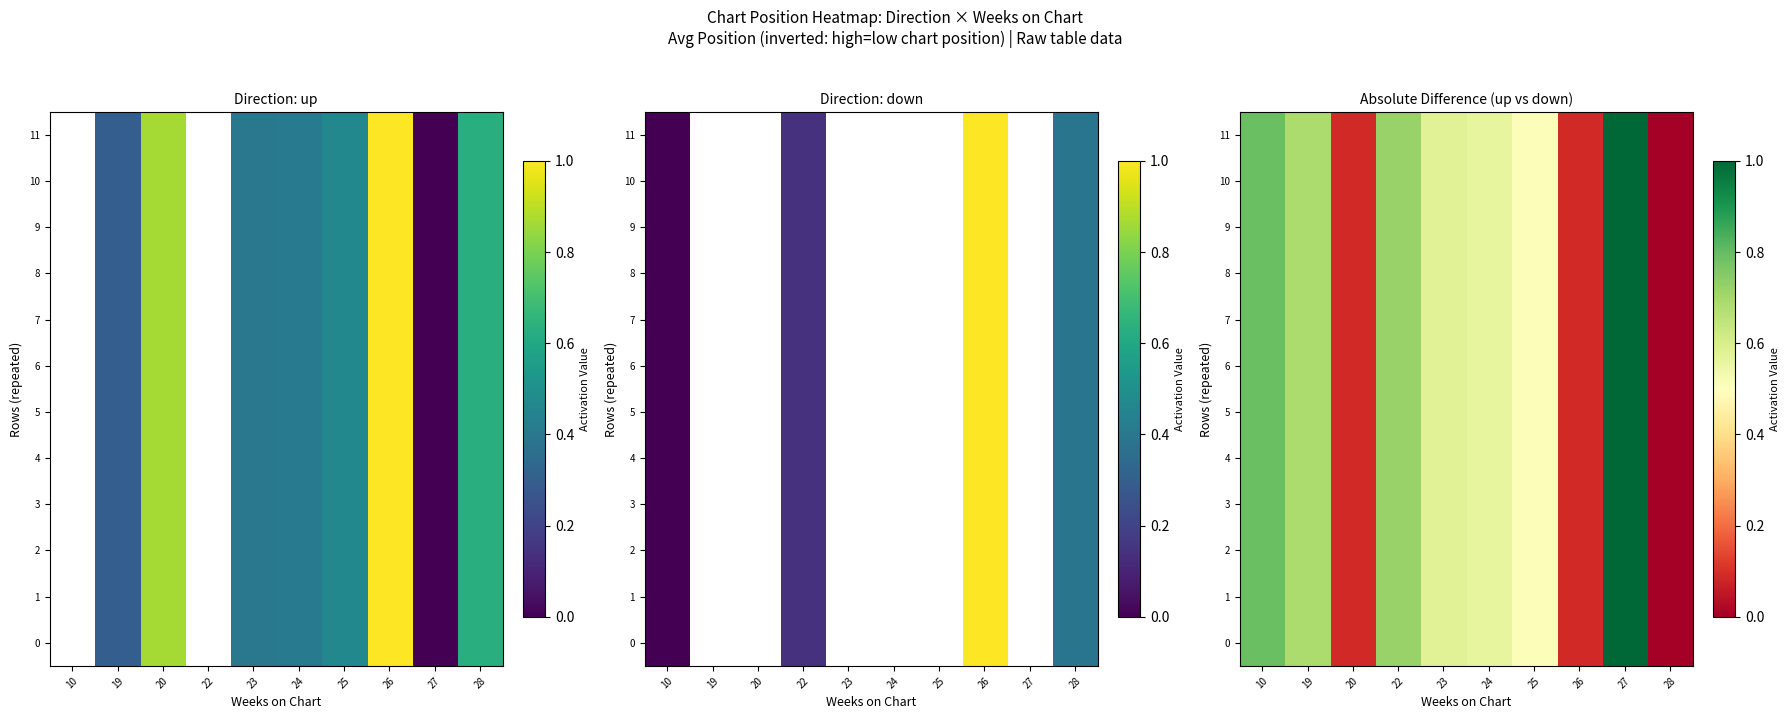

At how many categories does at least one series exceed 0?

9